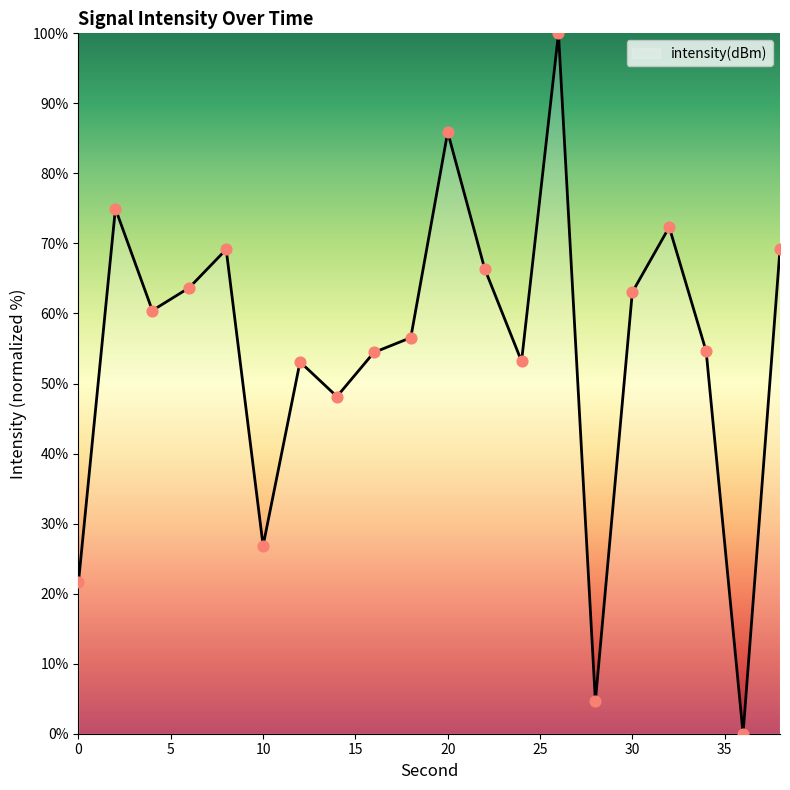

What is the maximum value shown in the chart?

100.0